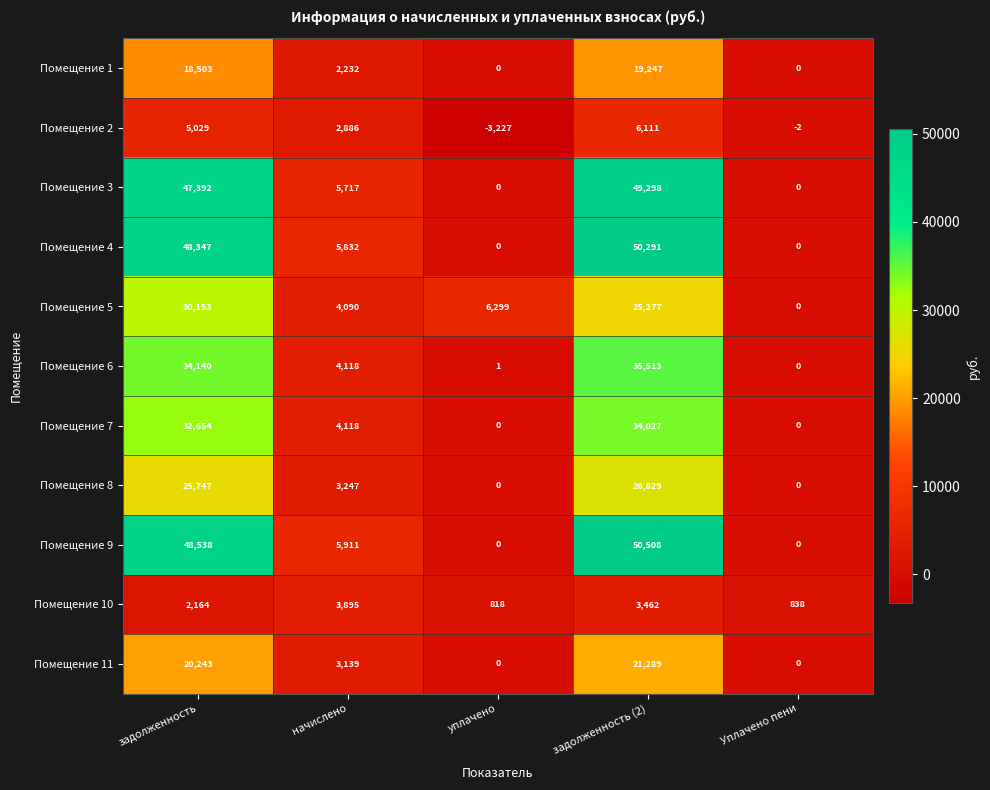

At задолженность (2), list the series in order from smallest to largest.

Помещение 10, Помещение 2, Помещение 1, Помещение 11, Помещение 5, Помещение 8, Помещение 7, Помещение 6, Помещение 3, Помещение 4, Помещение 9